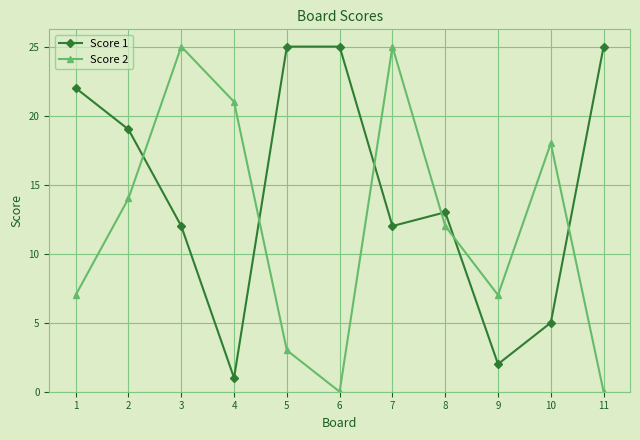

The Score 2 series shows 3 at 9. True or false?

False